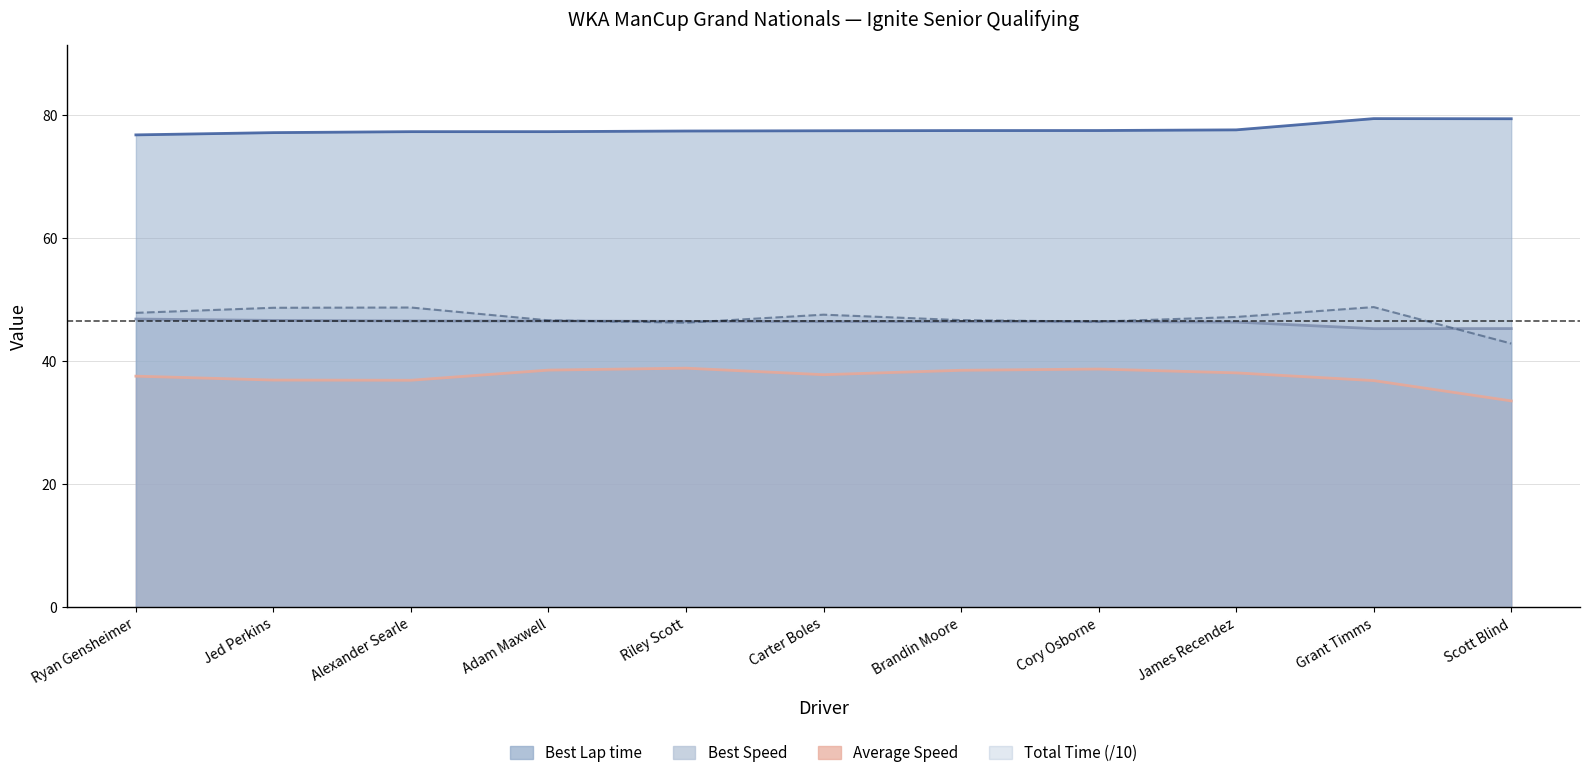

What is the smallest value displayed?

33.6